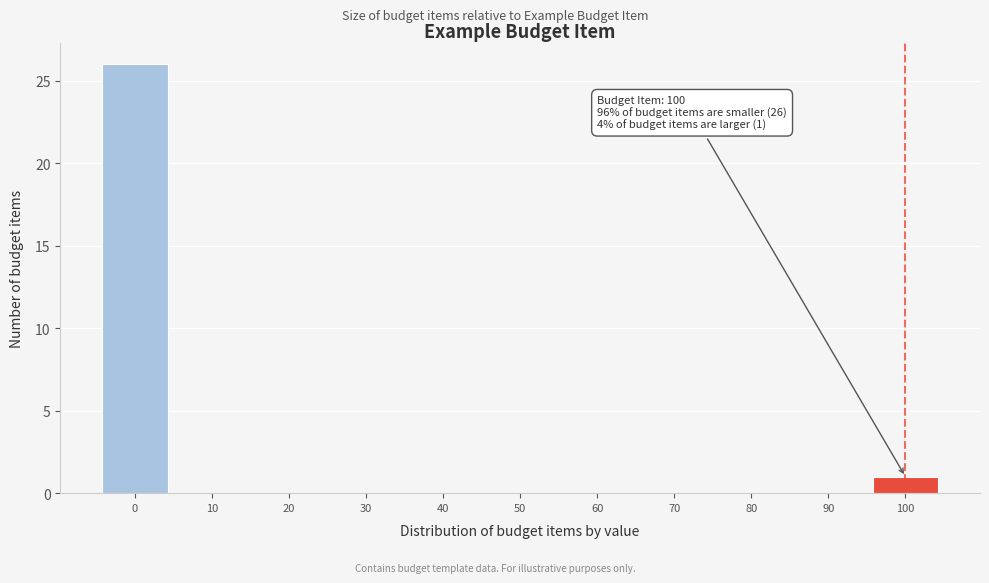

Reading left to right, list all the values displayed in this chart.

0=26	10=0	20=0	30=0	40=0	50=0	60=0	70=0	80=0	90=0	100=1